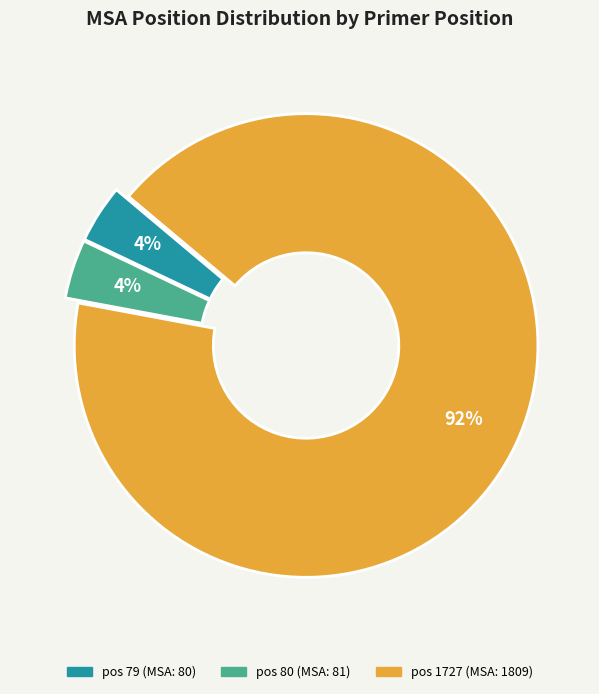

How many slices are in this pie chart?

3